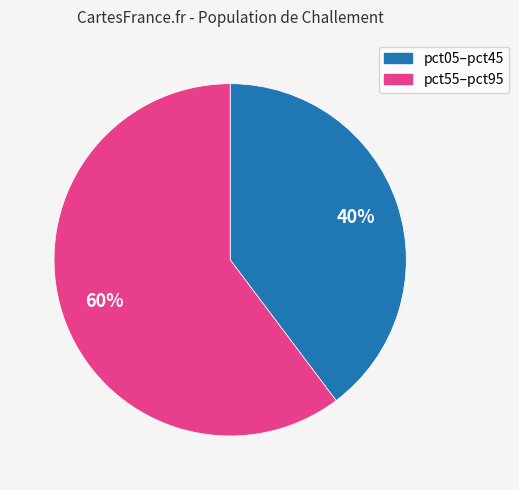

To the nearest percent, what is the average slice percentage?

50%